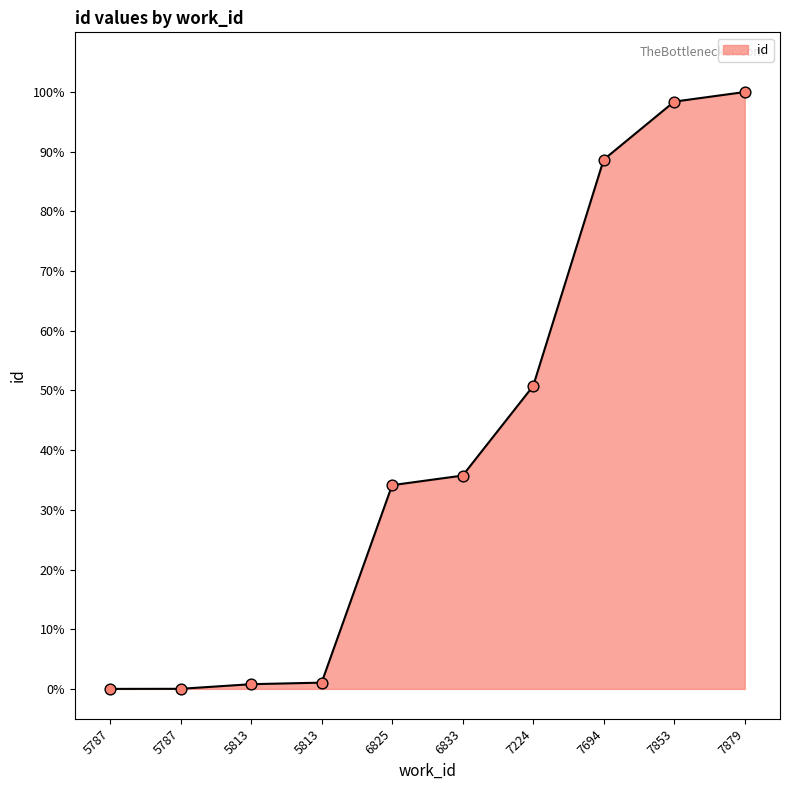

What is the change in value from 6833 to 7879?

+64.3